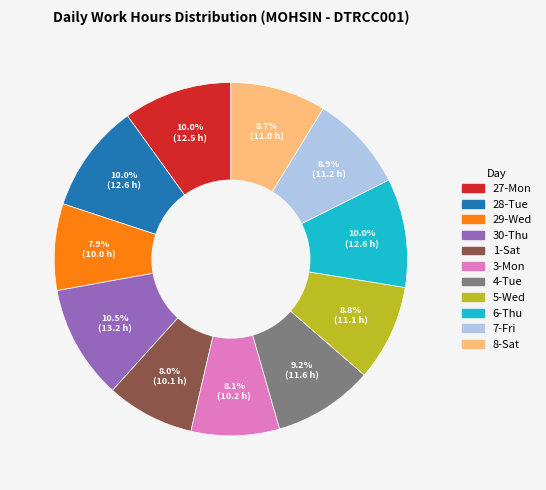

Is there a majority slice in this chart?

No